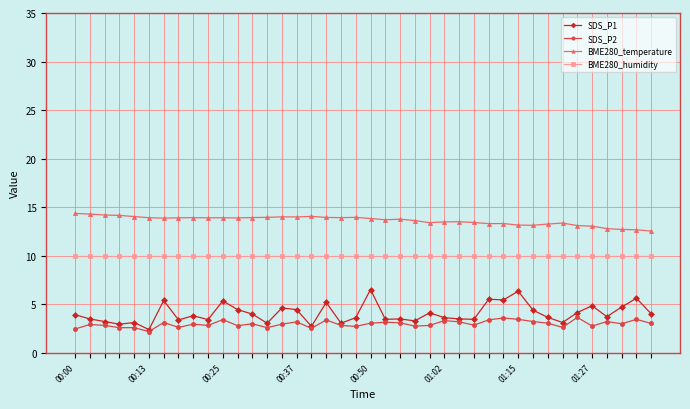

True or false: SDS_P1 has more than 1 interior local peaks.

True